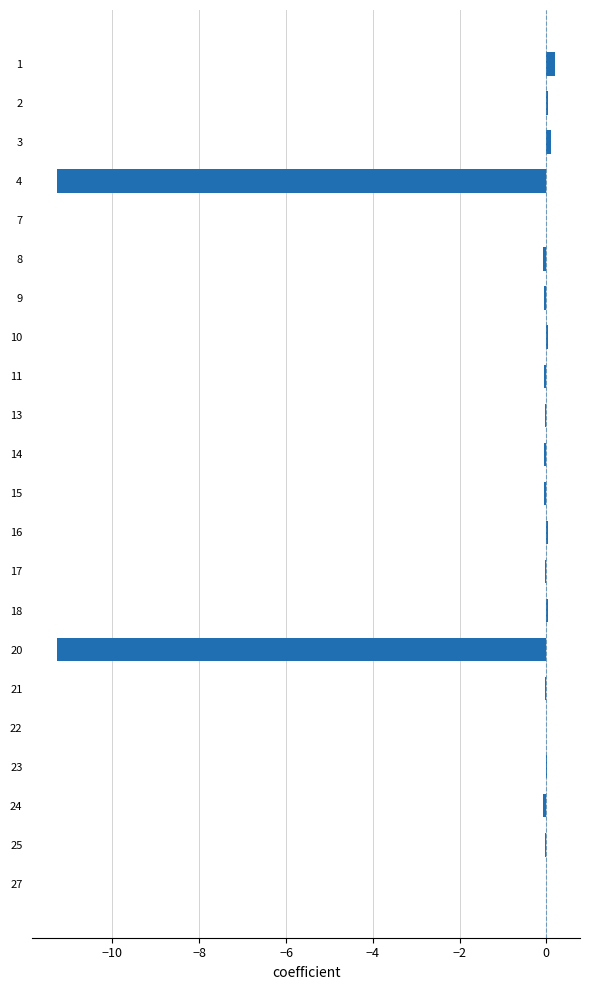

Is it true that the value at 4 is -11.3?

True